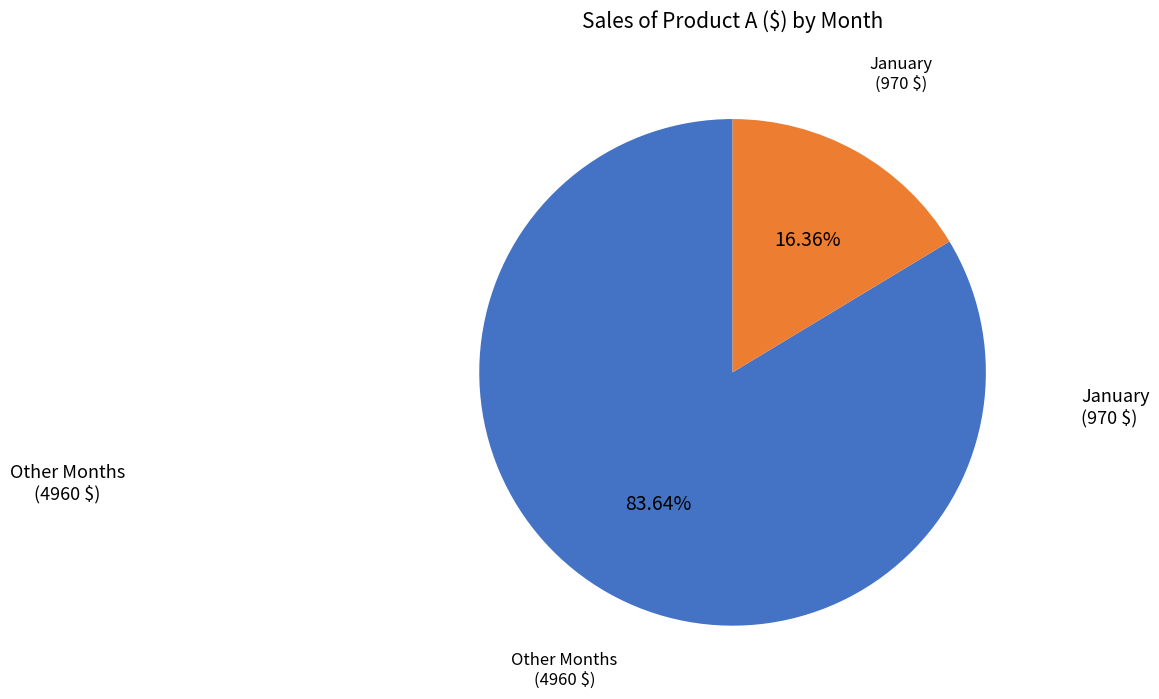

Is there a majority slice in this chart?

Yes